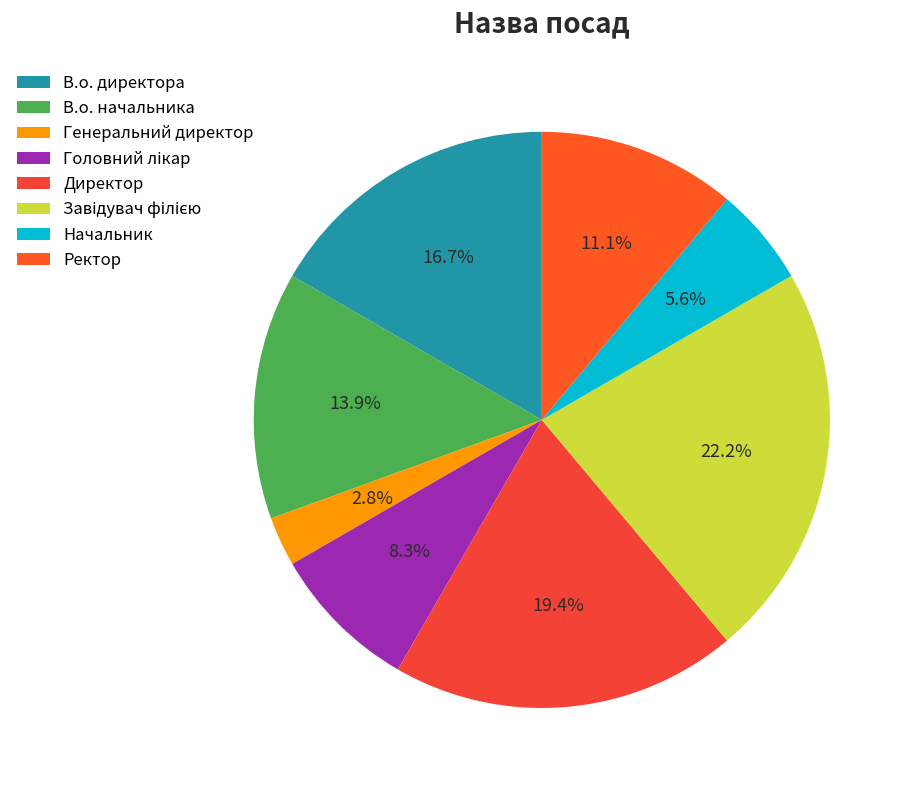

True or false: Генеральний директор accounts for 1% of the total.

False